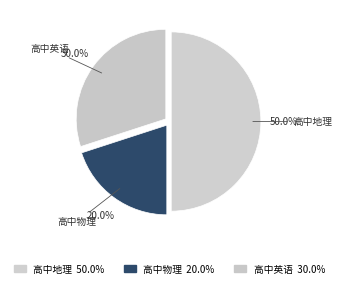

How many segments does this pie chart have?

3